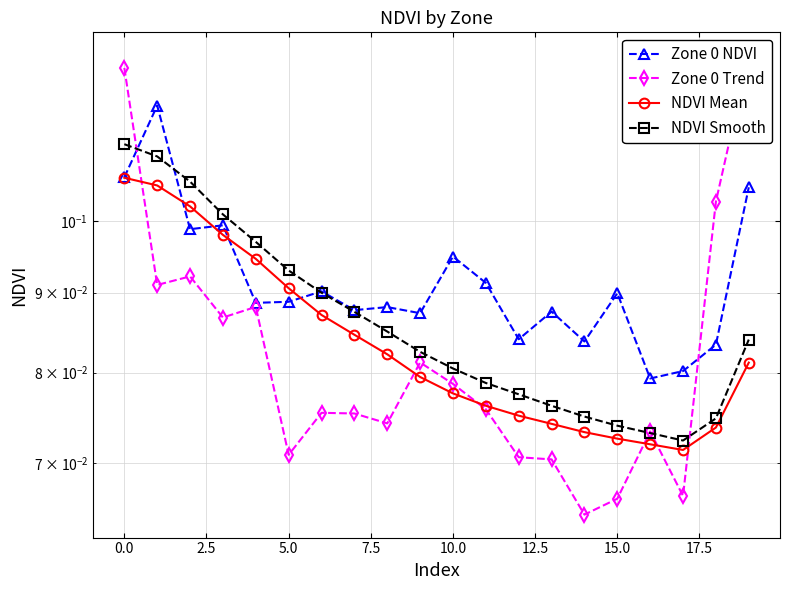

How many lines are shown in the chart?

4